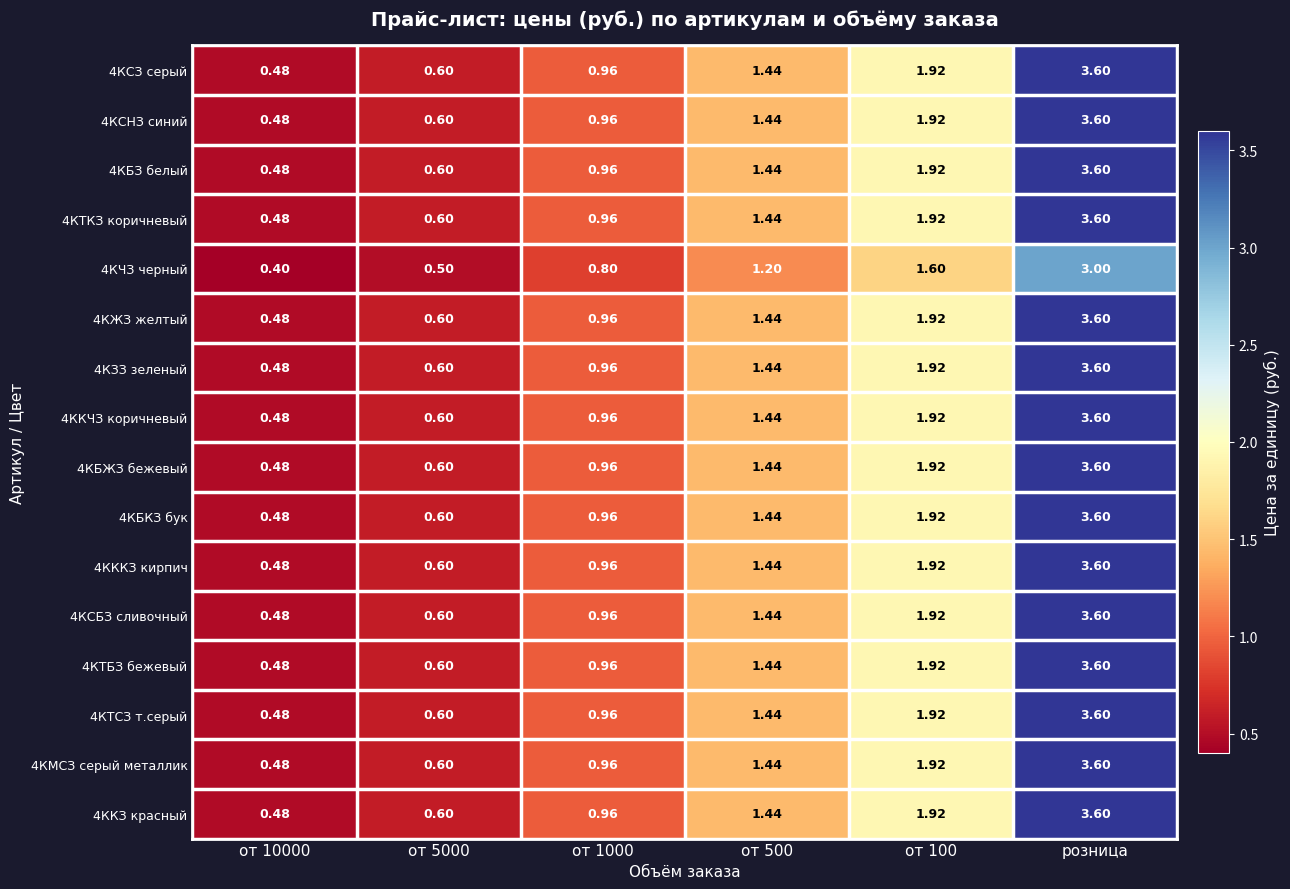

At which category is the sum across all series the highest?

розница